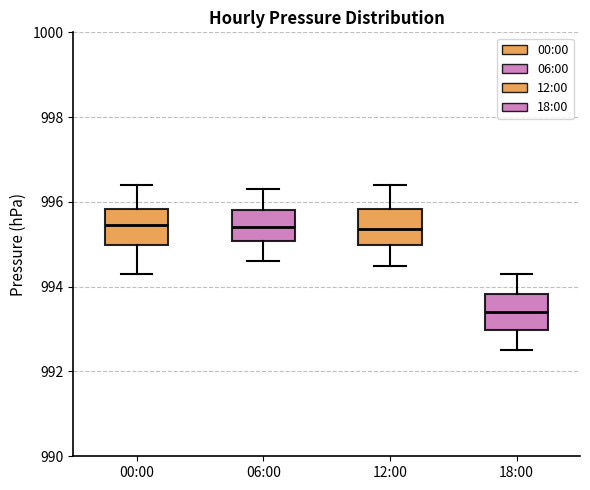

Reading left to right, transcribe this box plot: for each box, give where its median line is, the range the box spans, and where its two whiskers end, as read against the y-axis. The values are not printed on the chart, so give them approximately, as read against the axis.

00:00: median 995.4, box 995.0 to 995.8, whiskers 994.4 to 996.4
06:00: median 995.4, box 995.0 to 995.8, whiskers 994.6 to 996.4
12:00: median 995.4, box 995.0 to 995.8, whiskers 994.6 to 996.4
18:00: median 993.4, box 993.0 to 993.8, whiskers 992.6 to 994.4